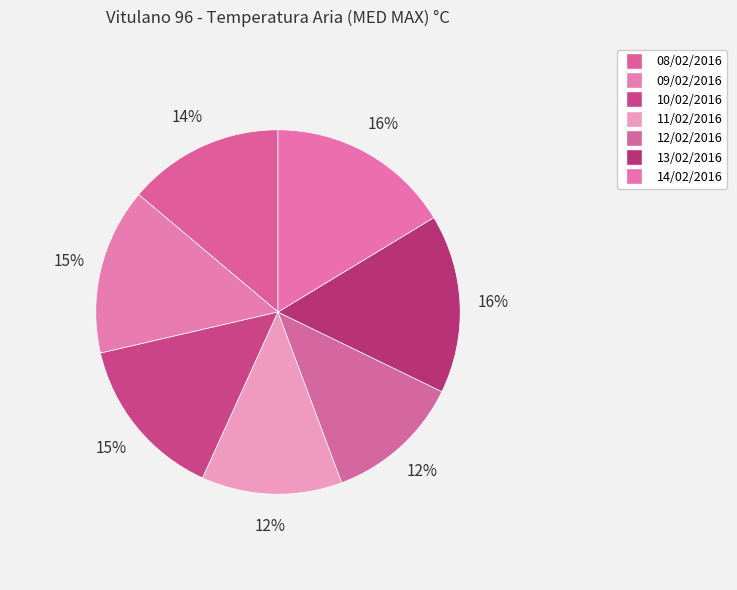

What is the largest slice in the pie chart?

14/02/2016